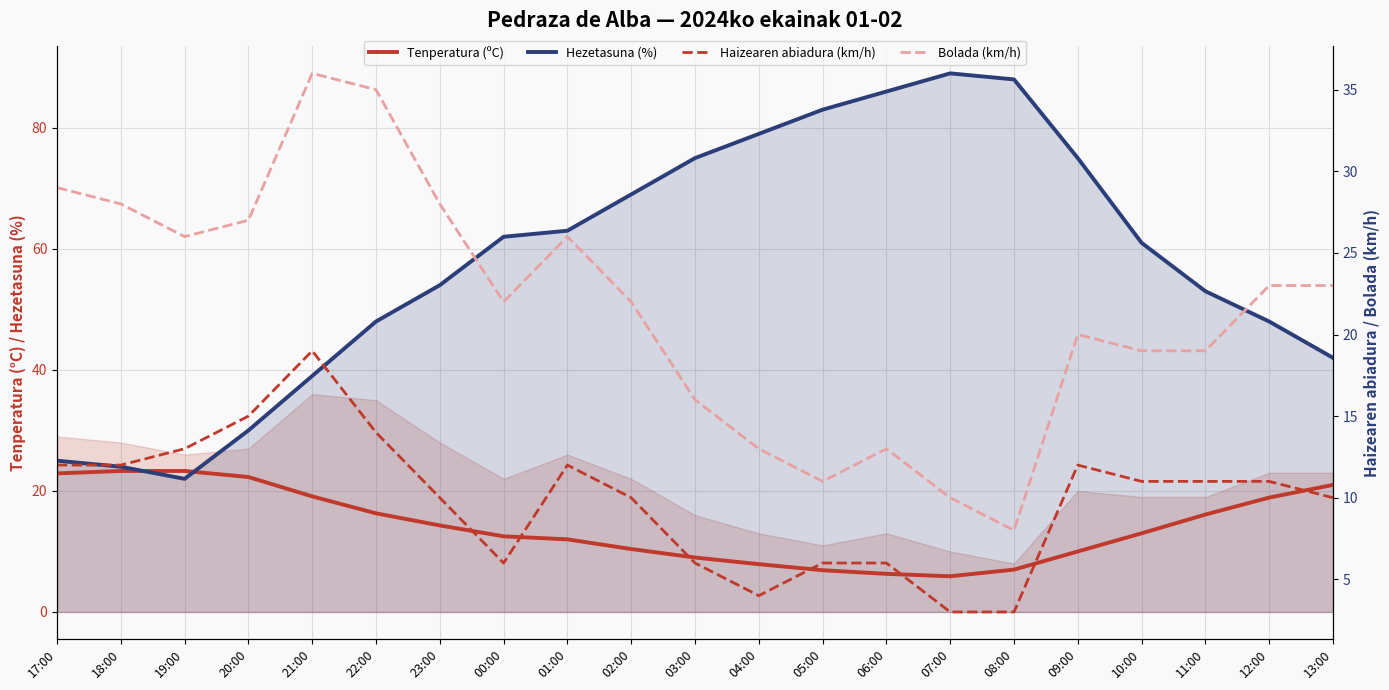

How many lines are shown in the chart?

4